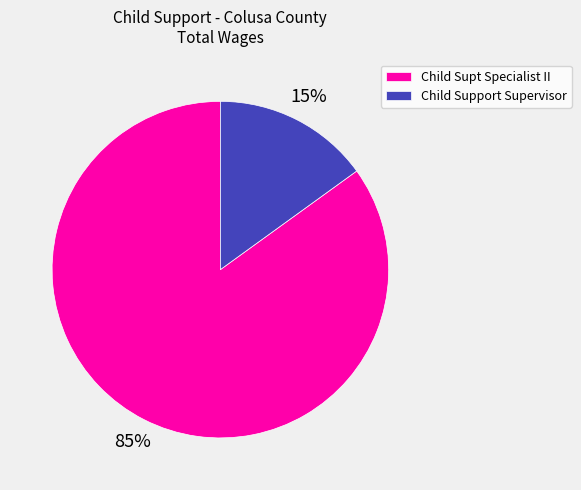

To the nearest percent, what is the combined percentage of Child Support Supervisor and Child Supt Specialist II?

100%